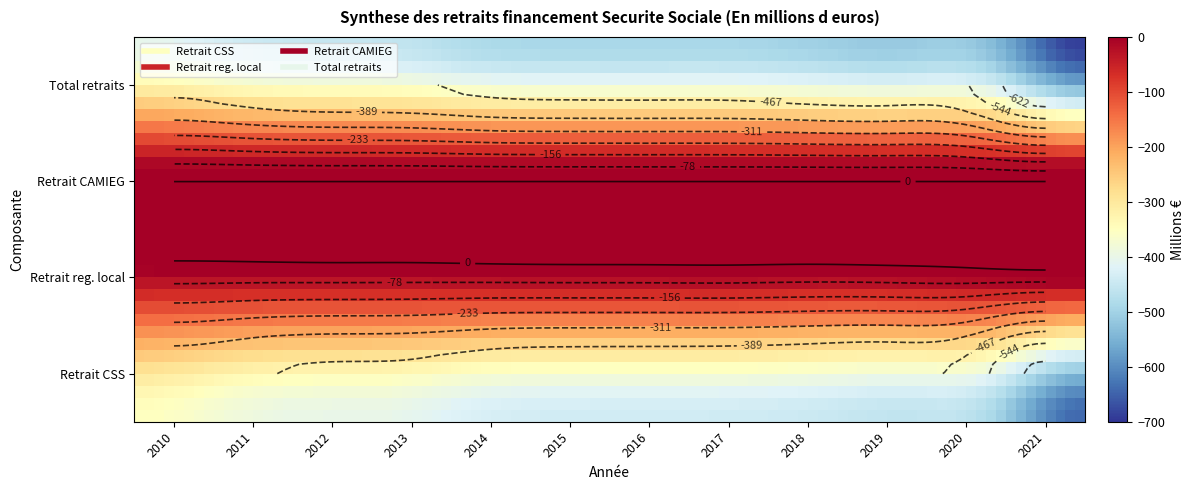

The Retrait reg. local series shows -55.3 at 2. True or false?

True